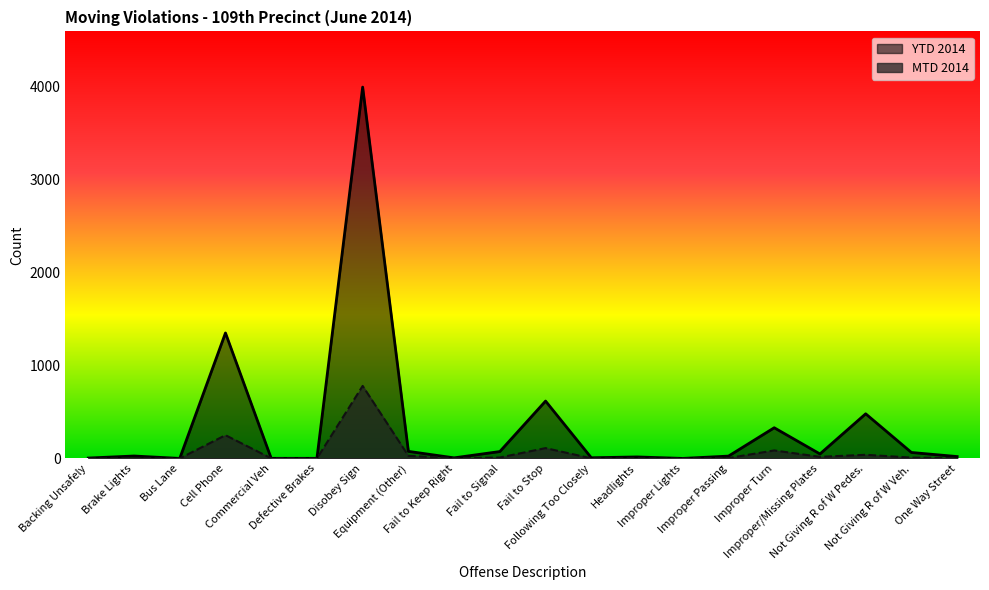

Is it true that YTD 2014 equals 3 at Fail to Keep Right?

False